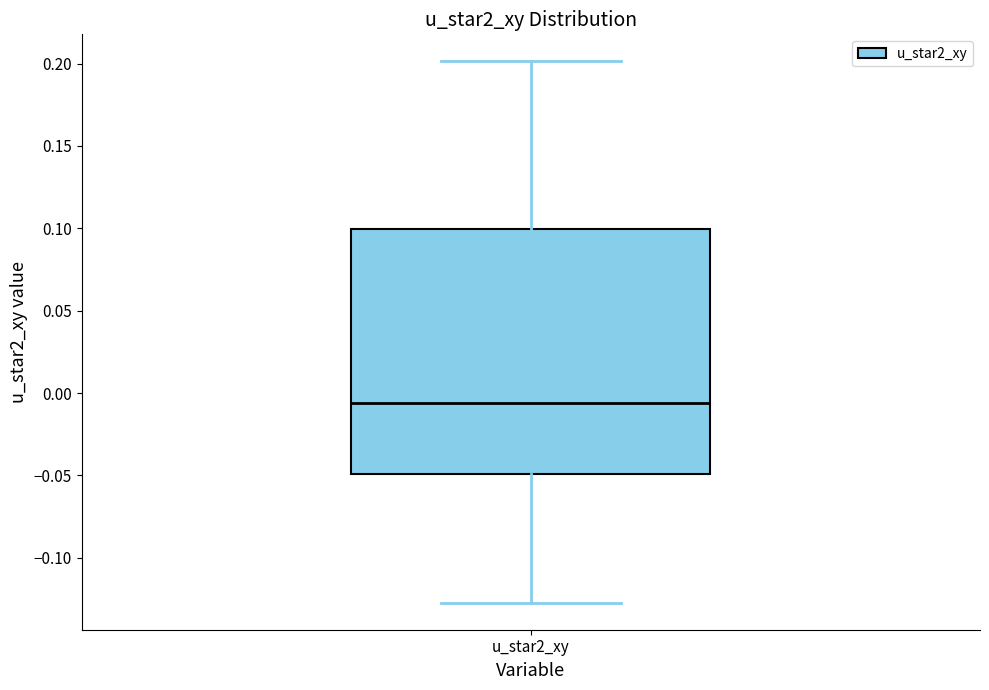

Where is the upper edge of the box for u_star2_xy on the y-axis? The values are not printed on the chart, so give them approximately, as read against the axis.

0.100